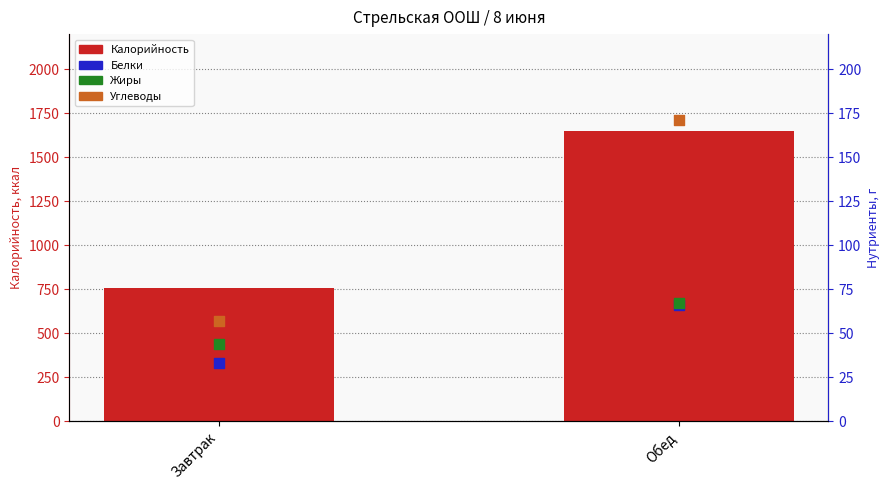

What are all the series names shown in the legend?

Калорийность, Белки, Жиры, Углеводы